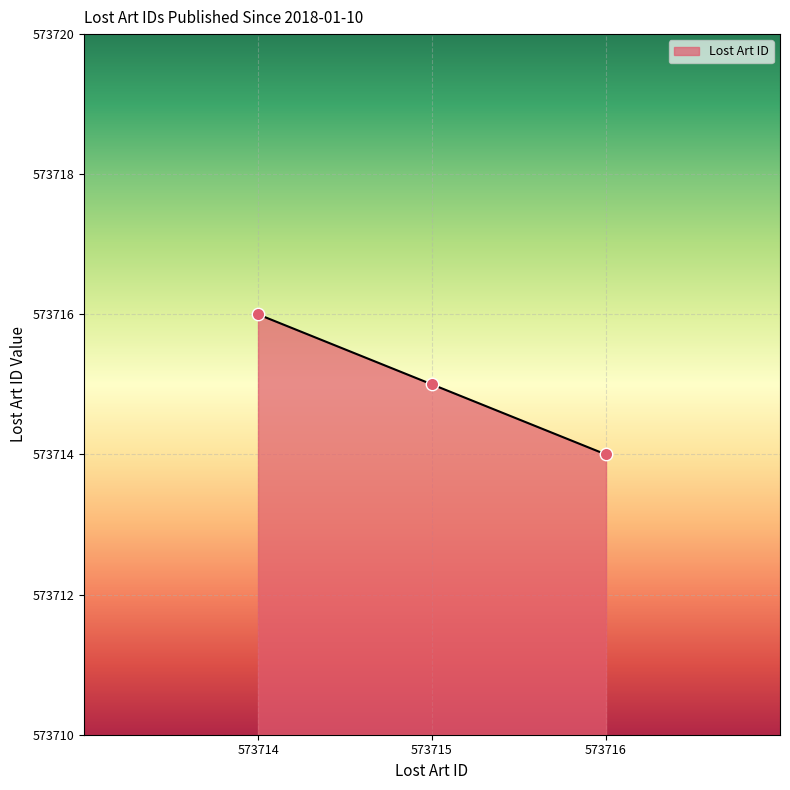

Approximately how many times larger is the value at 573716 compared to 573714?

1.0